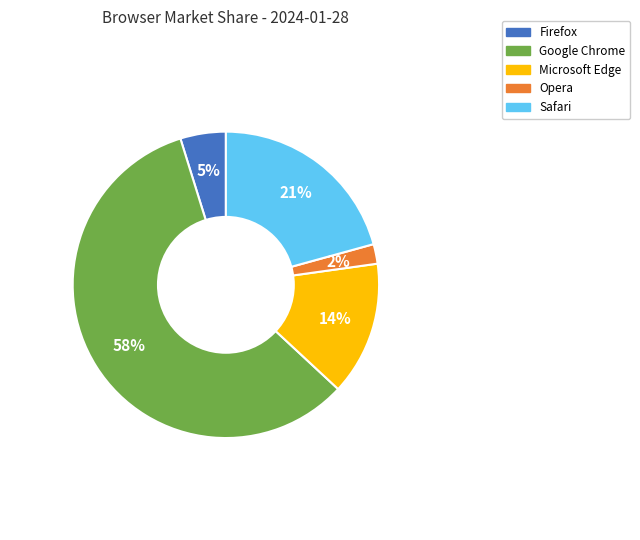

True or false: Google Chrome accounts for 65% of the total.

False